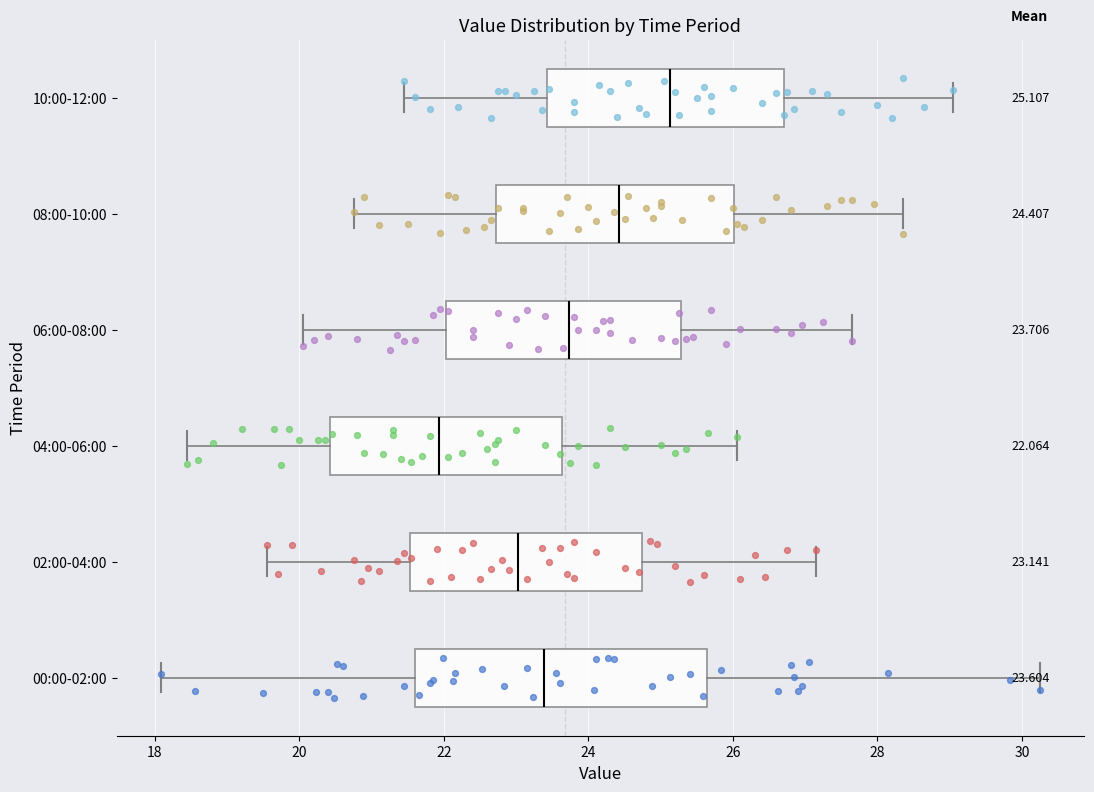

Which box is the widest, from its left edge to its right edge?

00:00-02:00